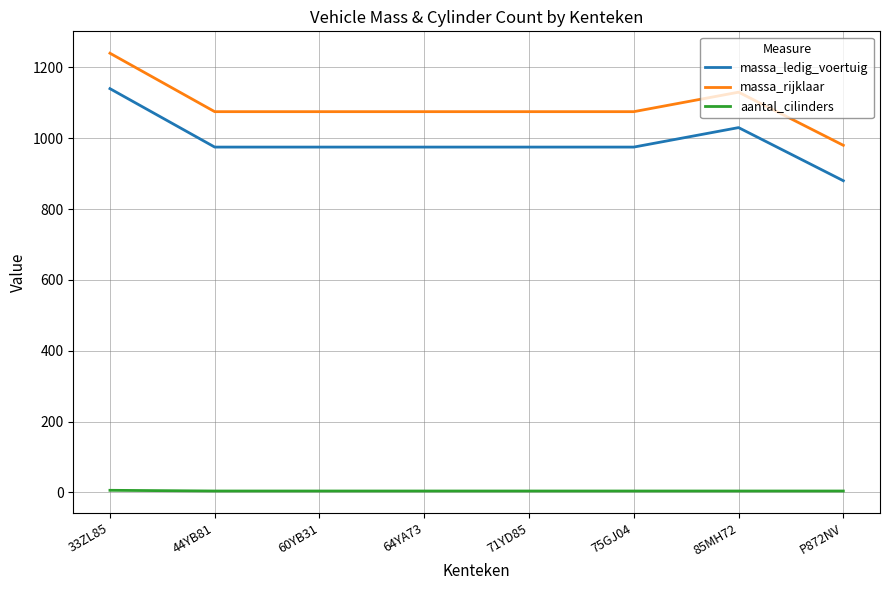

What is the greatest value displayed?

1240